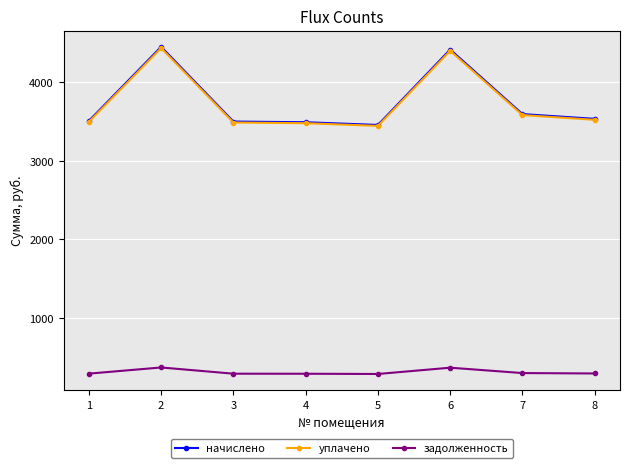

What are all the series names shown in the legend?

начислено, уплачено, задолженность